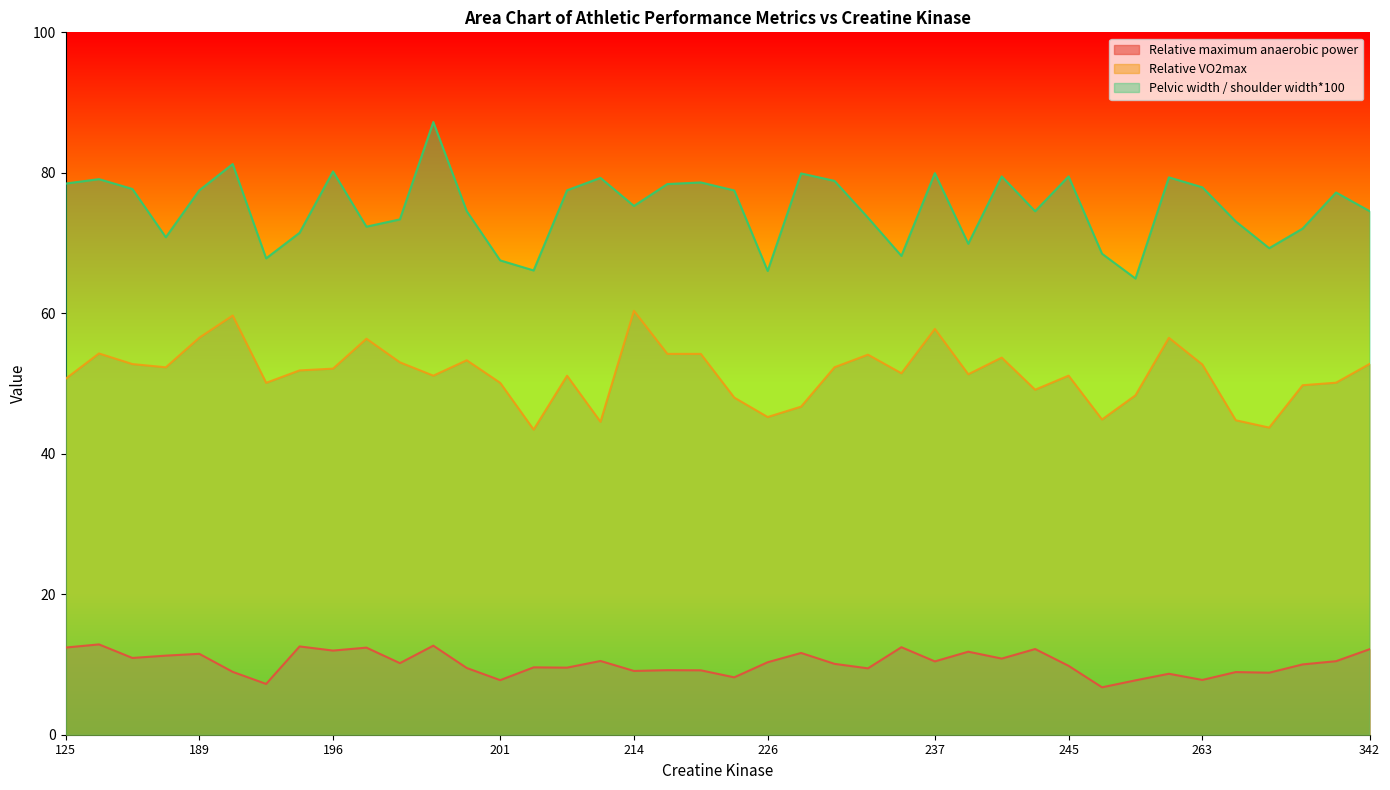

The value of Relative maximum anaerobic power at 125 is 7.6. True or false?

False